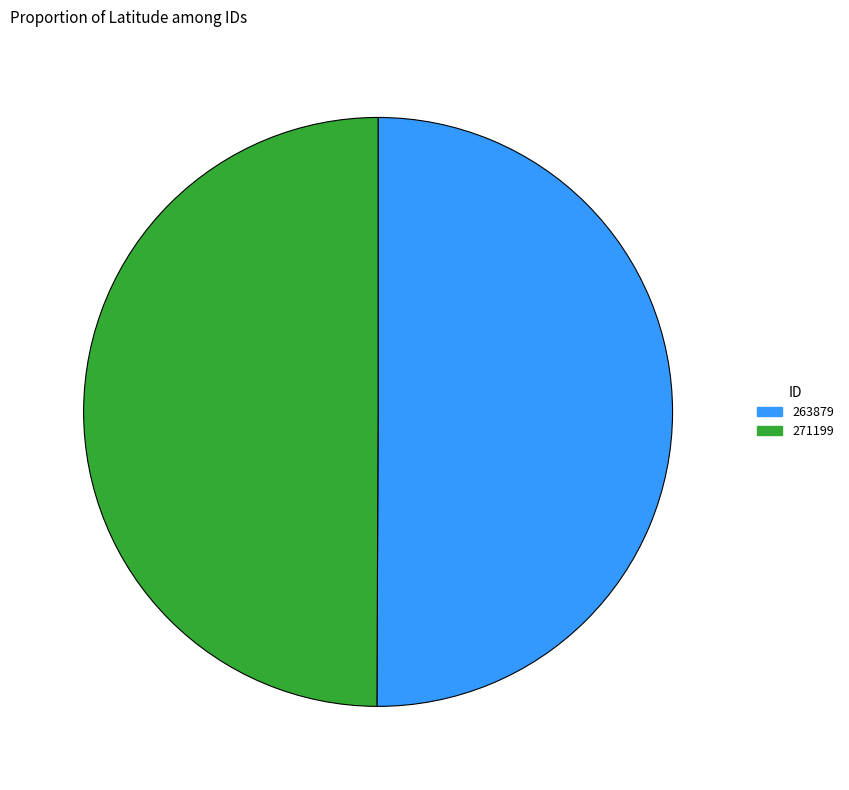

True or false: 263879 accounts for 61% of the total.

False